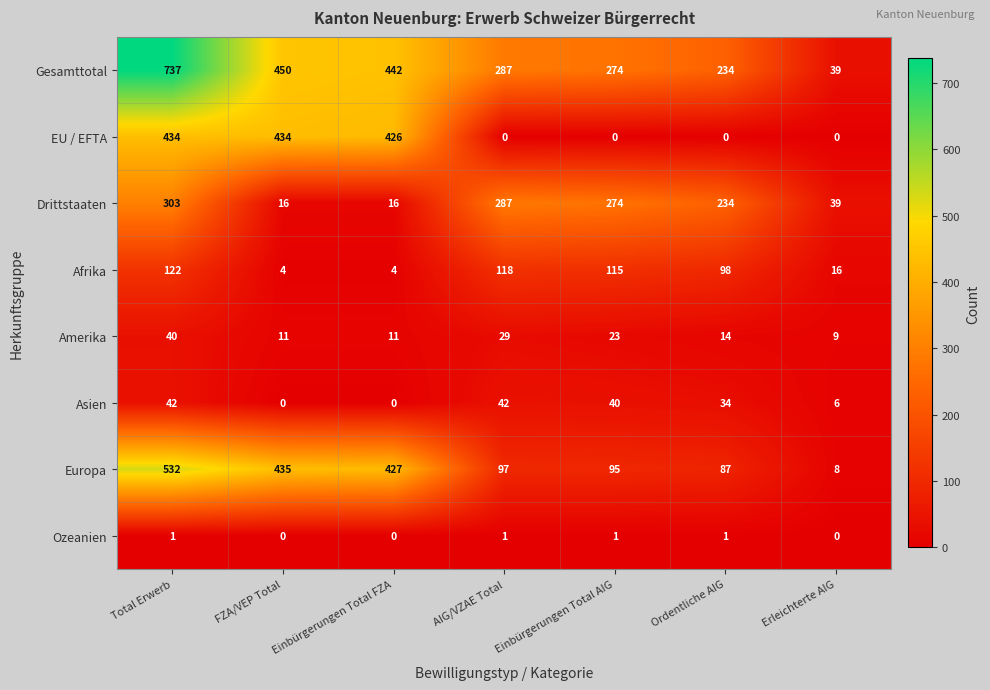

What is the total value across all series at Total Erwerb?

2211